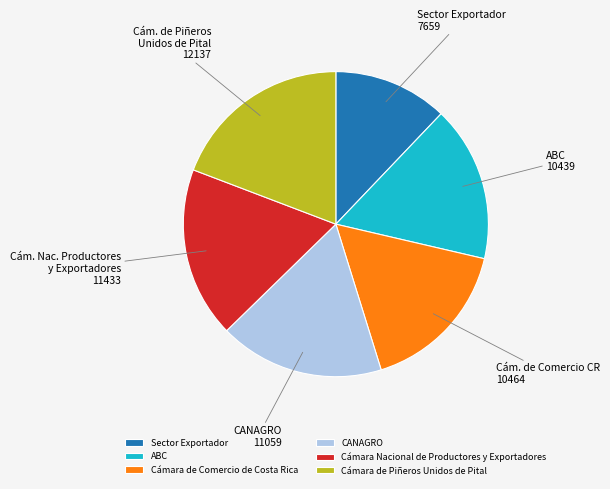

Which slice is the smallest?

Sector Exportador